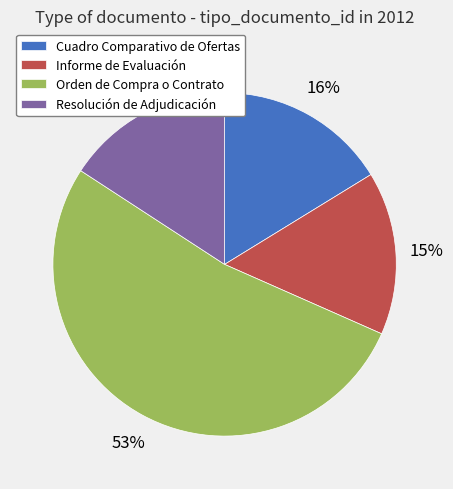

Is the sum of Cuadro Comparativo de Ofertas and Informe de Evaluación greater than half?

No